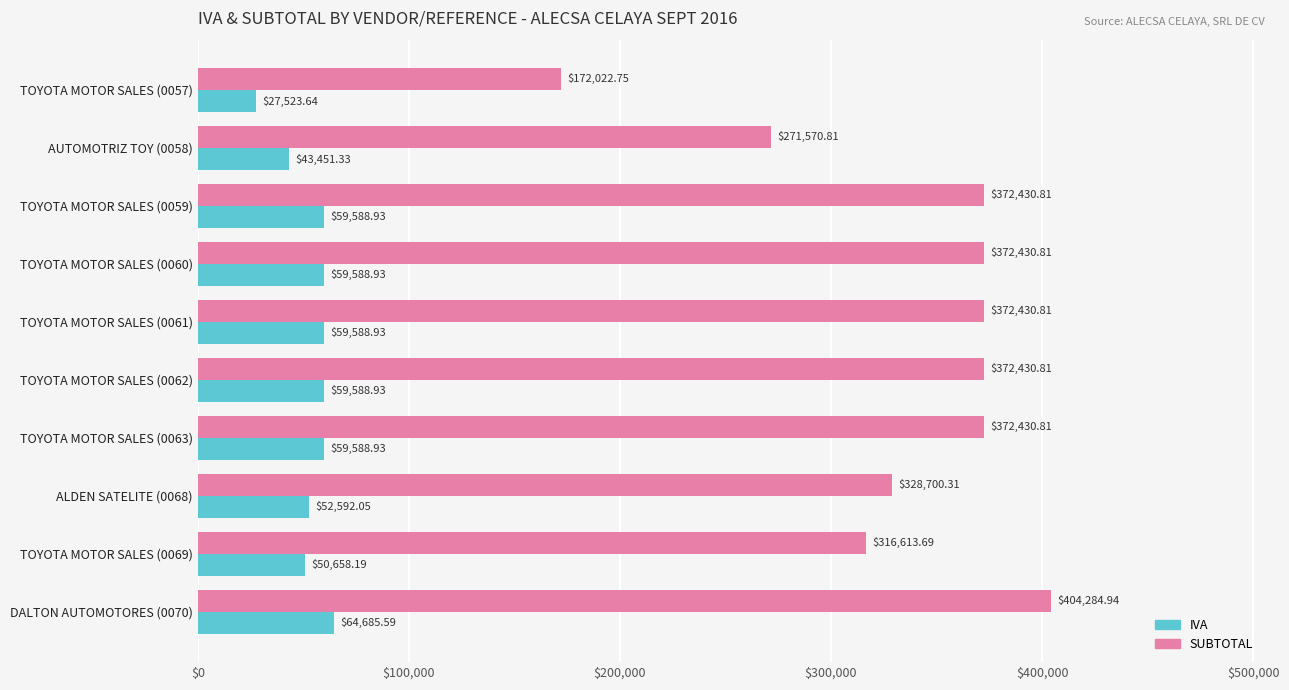

Rank the series by their average value, from highest to lowest.

SUBTOTAL, IVA